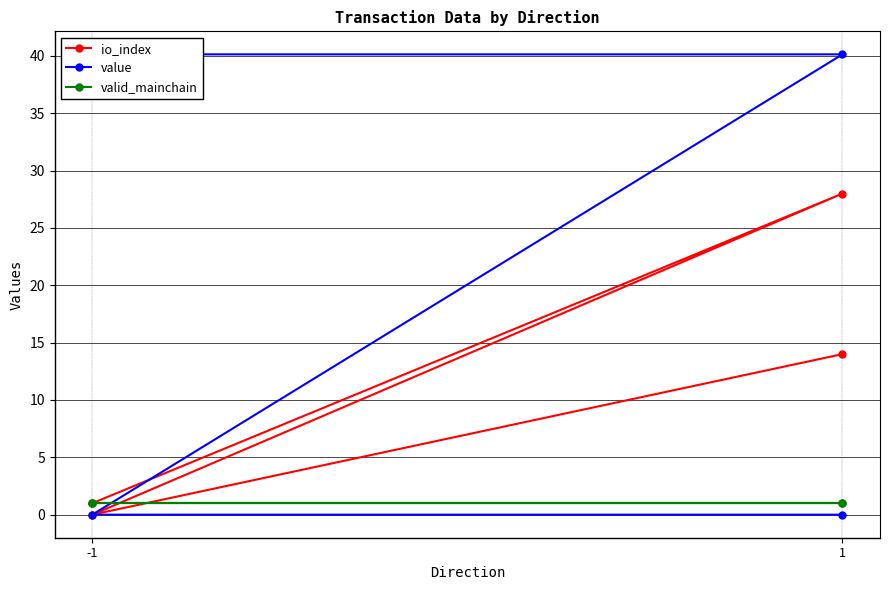

At how many categories does at least one series exceed 36?

2